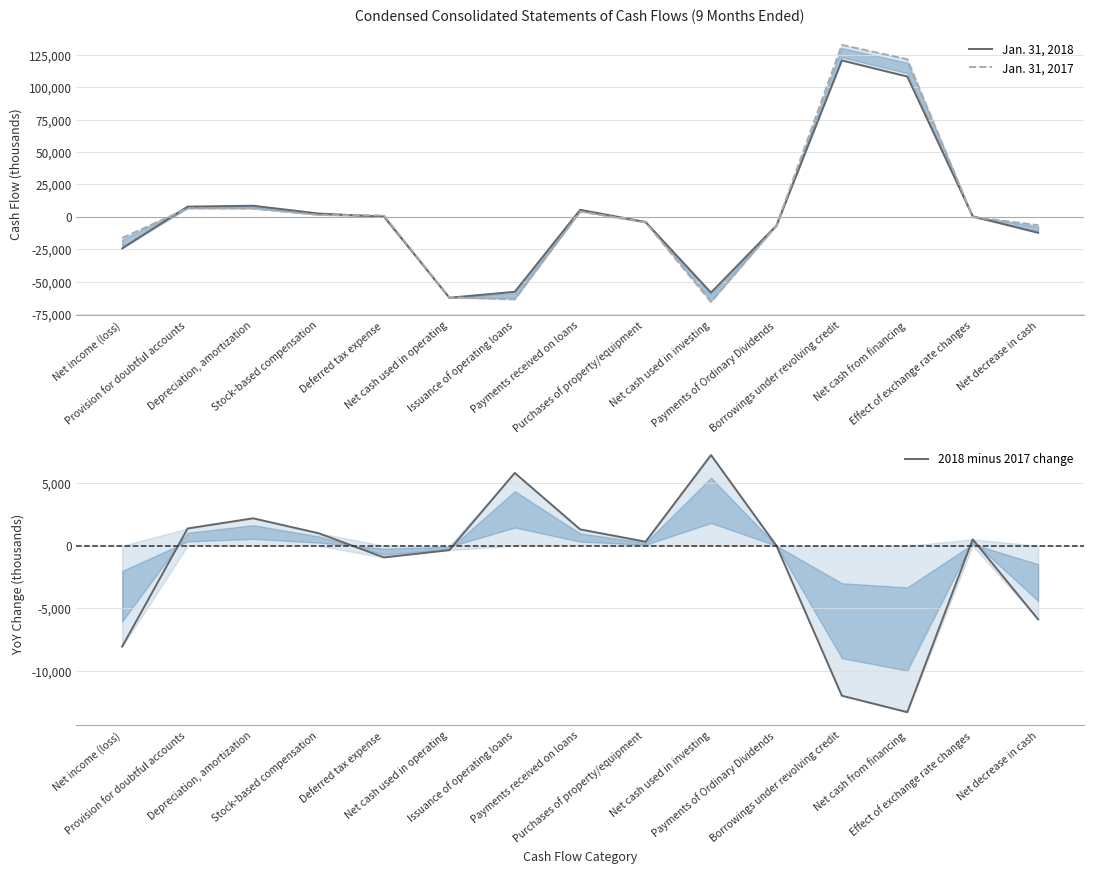

How many distinct data groups are displayed?

3